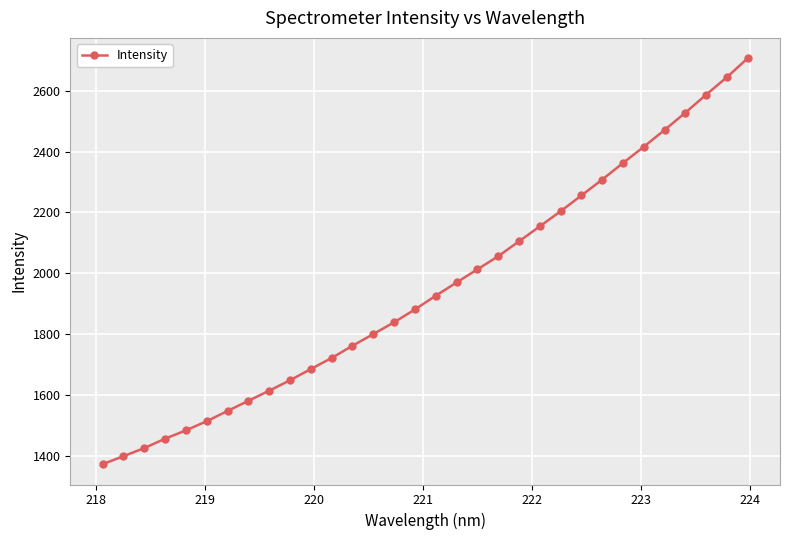

What is the average value?

1951.7